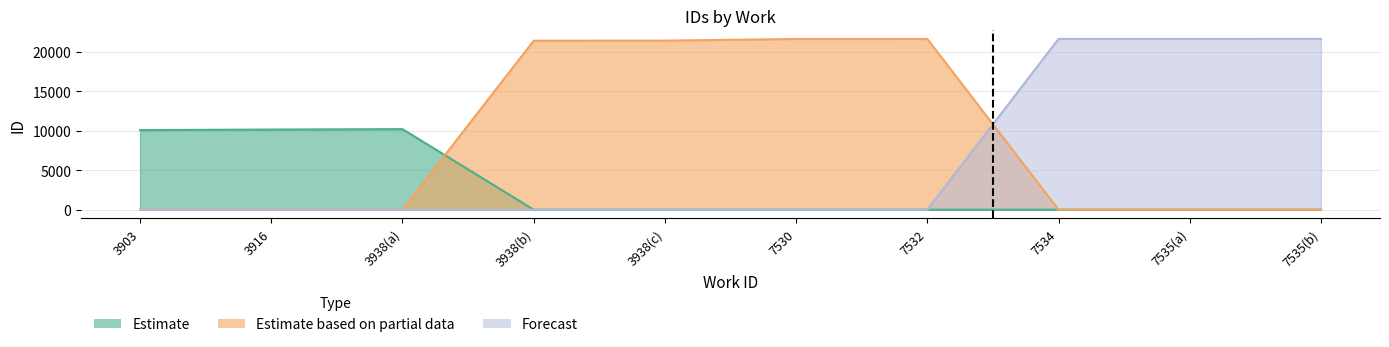

The Forecast series shows 0 at 3916. True or false?

True